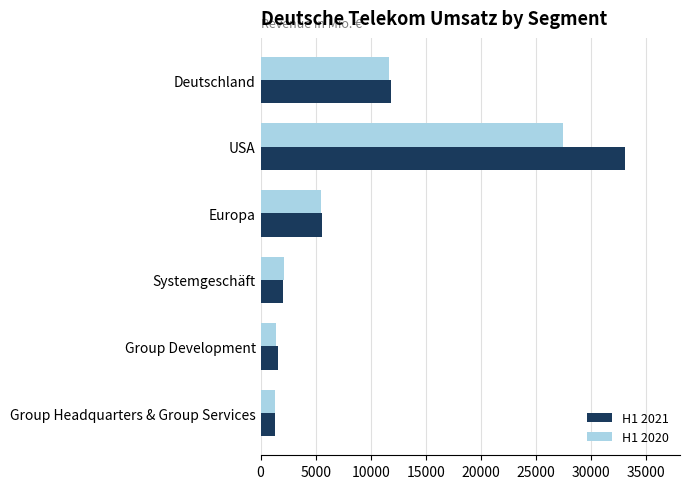

What is the total value across all series at USA?

60581